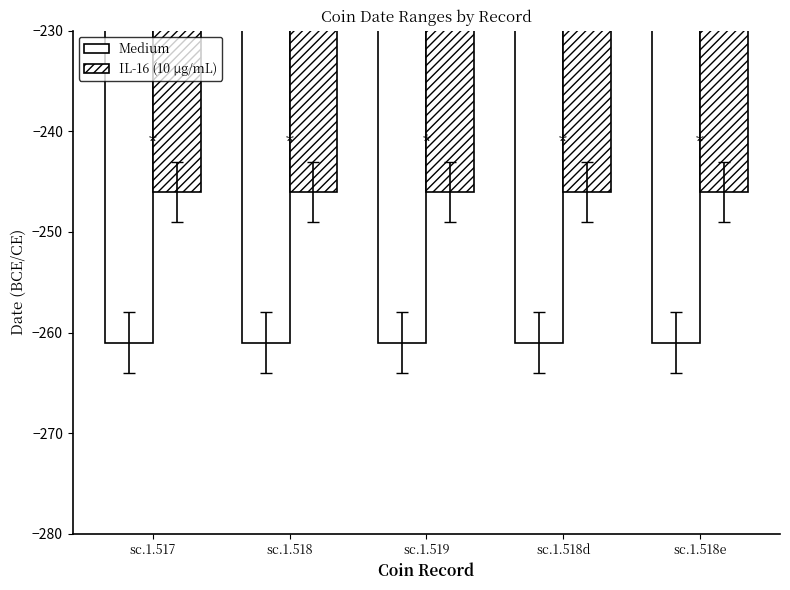

Which series has the widest spread of values?

Medium